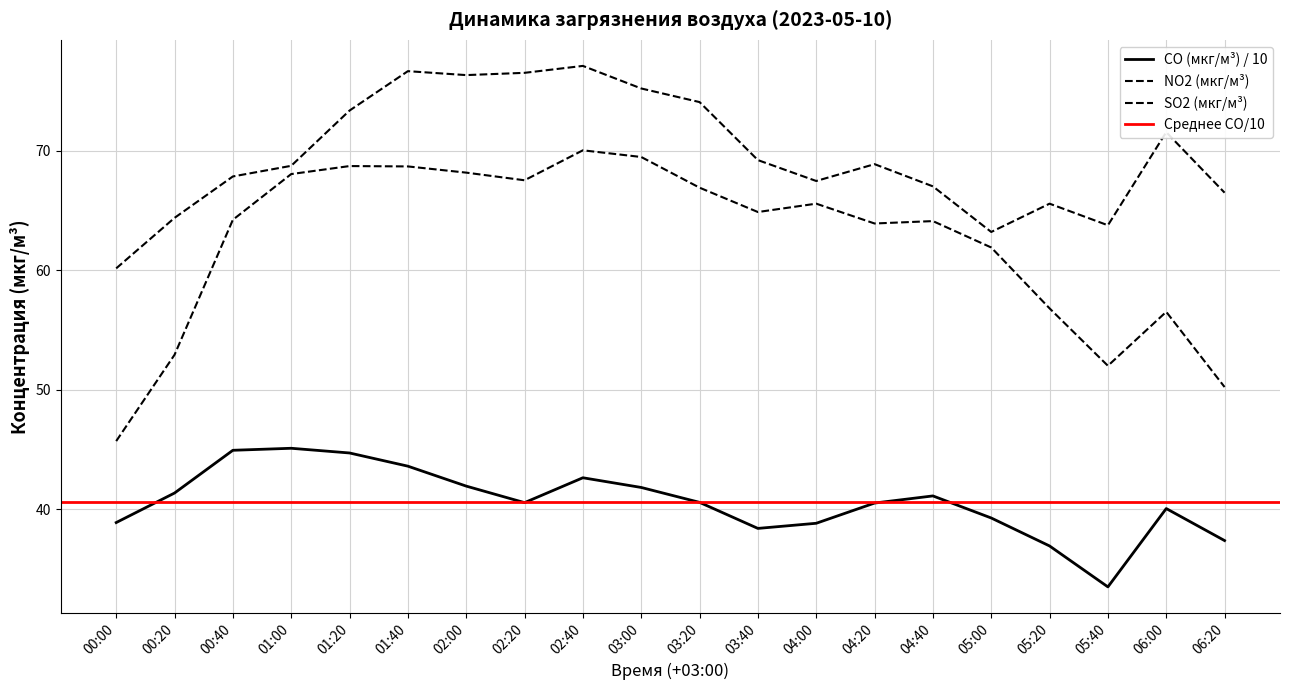

What is the value of the SO2 (мкг/м³) point at the 6th from the left?

68.7